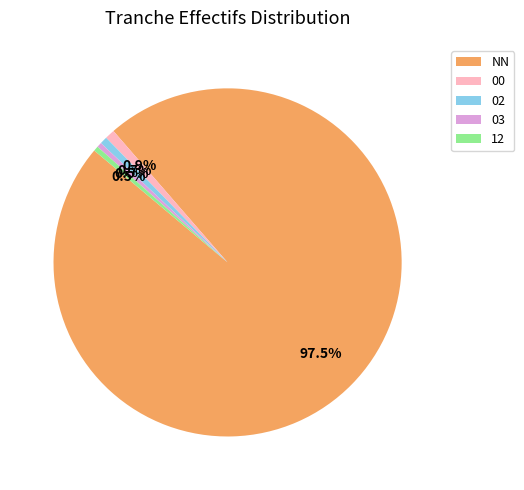

Combined, do 00 and NN account for over 50%?

Yes